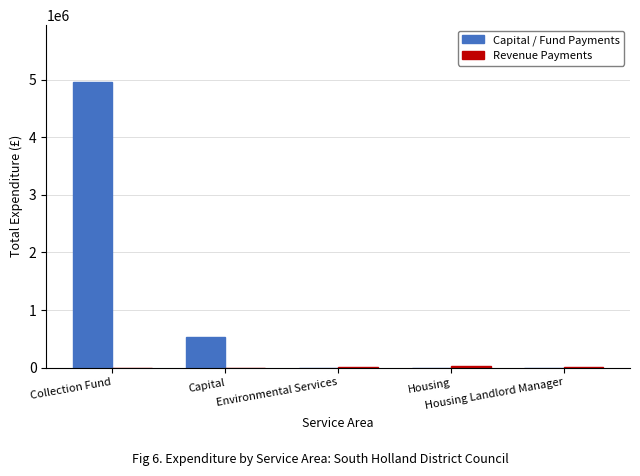

What is the spread (max minus min) of values at Capital?

528631.1